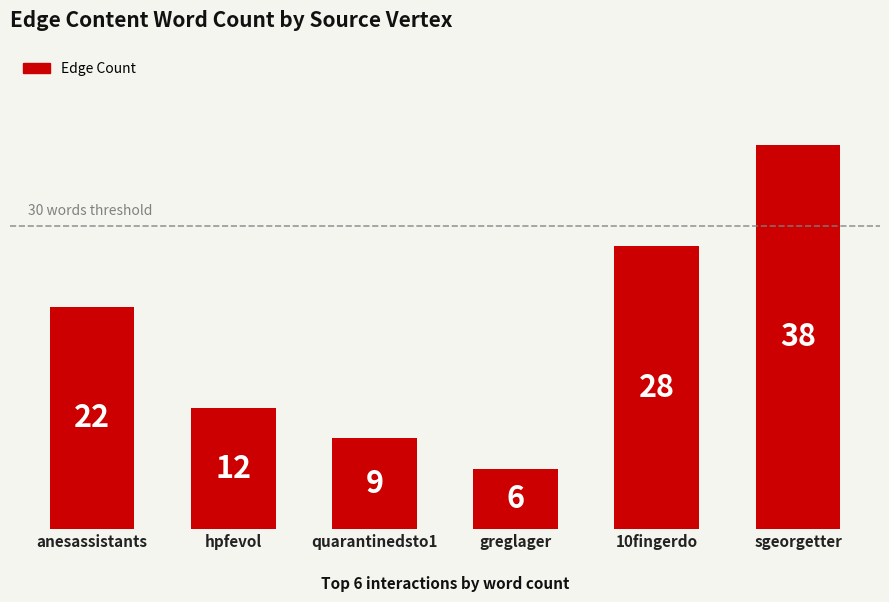

What is the ratio of the value at greglager to the value at anesassistants?

0.3